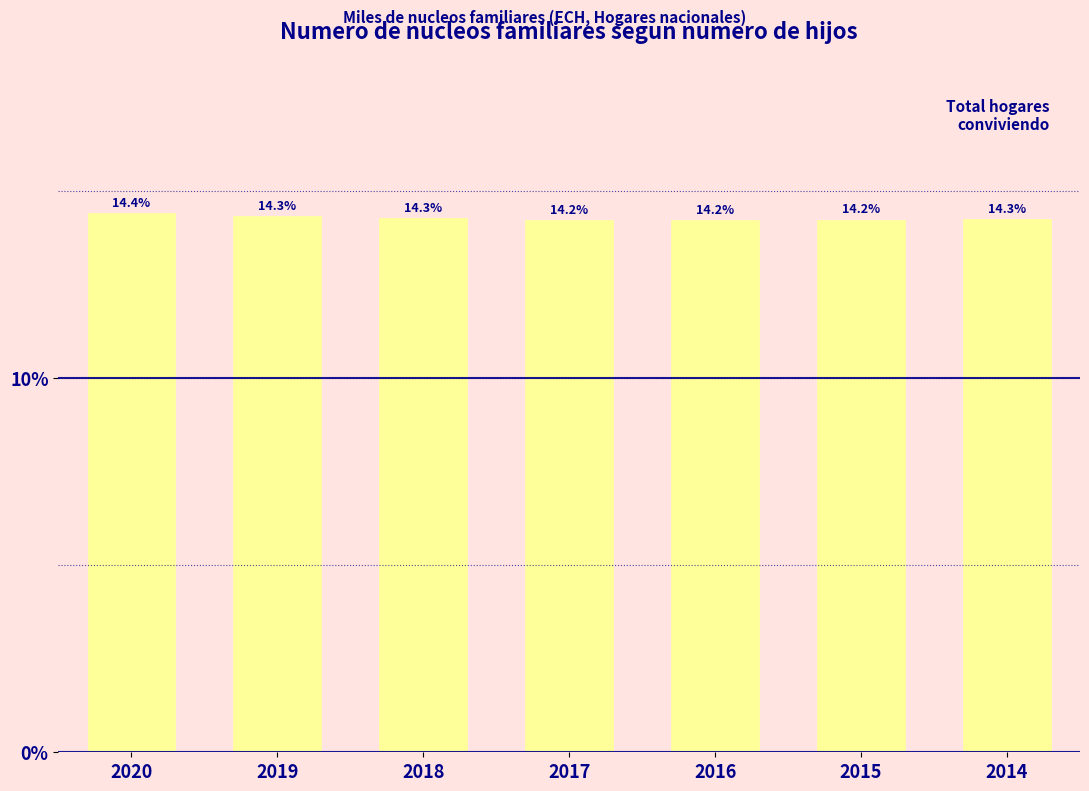

Reading left to right, what are all the values shown in this chart?

2020=14.4	2019=14.3	2018=14.3	2017=14.2	2016=14.2	2015=14.2	2014=14.3